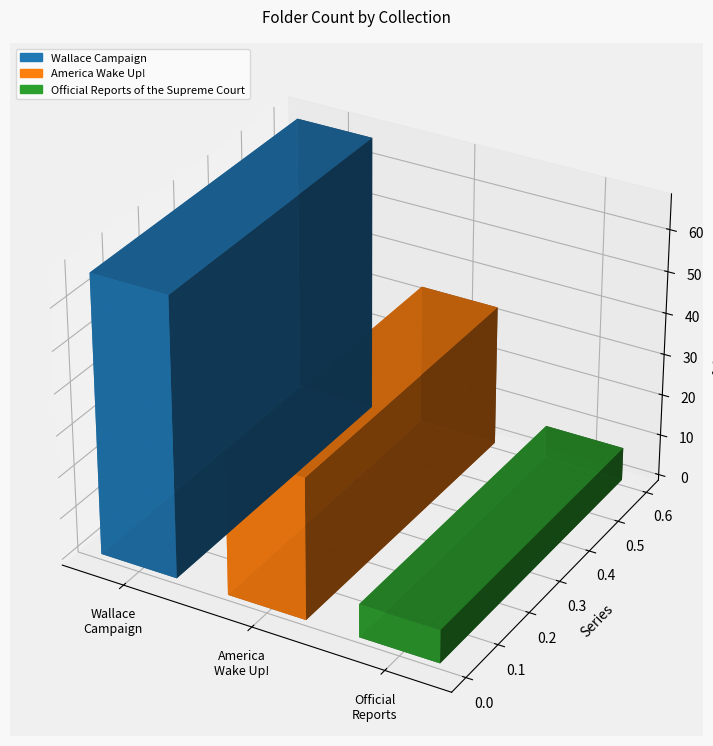

What is the label of the 2nd bar from the left?

America Wake Up!